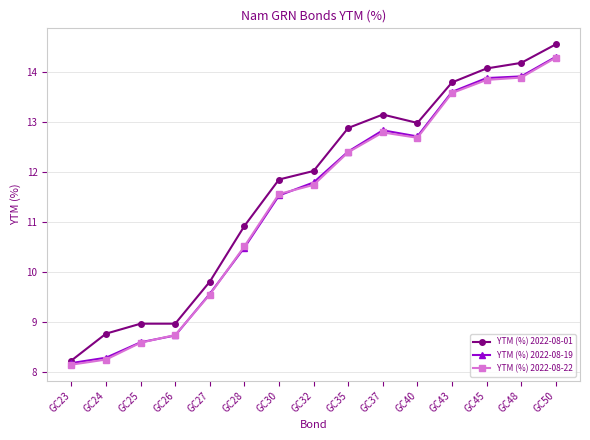

Where does the YTM (%) 2022-08-22 series first go above 11?

GC30